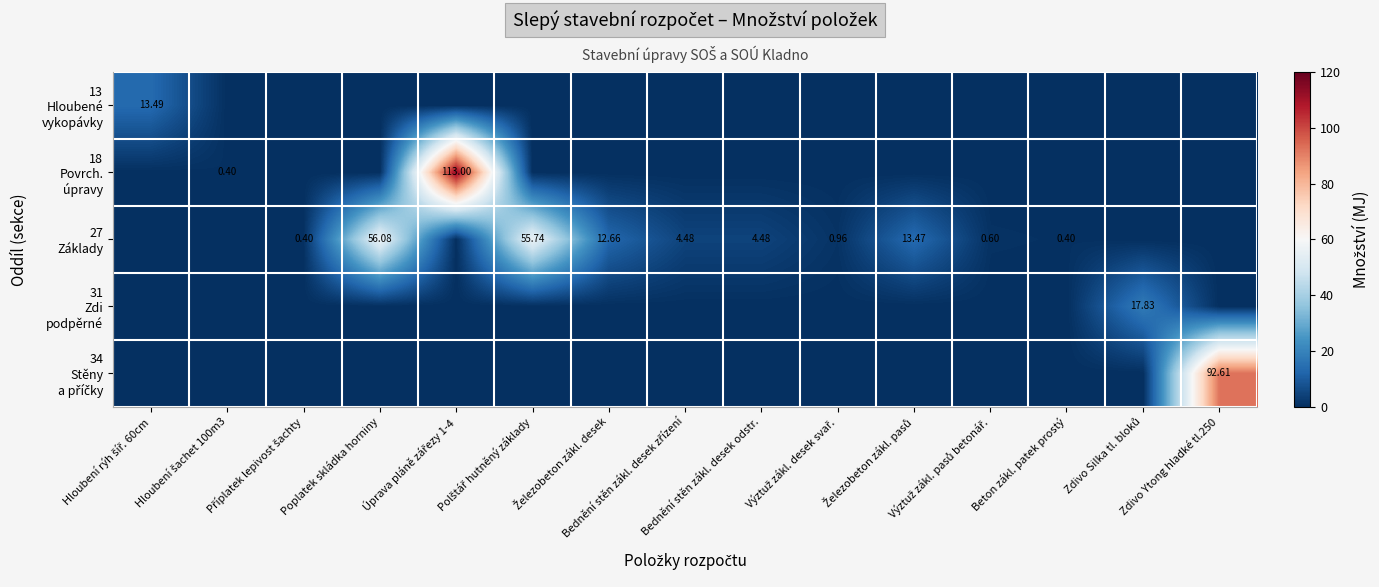

At which label is 34 Stěny a příčky closest to 46?

Hloubení rýh šíř. 60cm